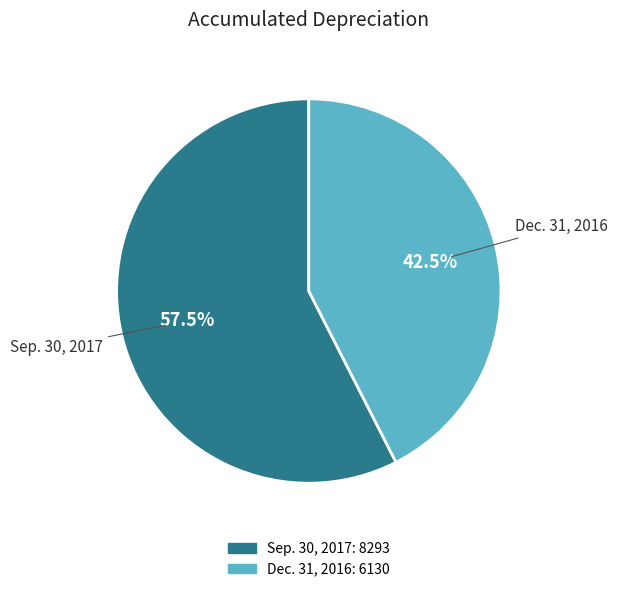

Approximately how many times larger is the value at Dec. 31, 2016 compared to Sep. 30, 2017?

0.7